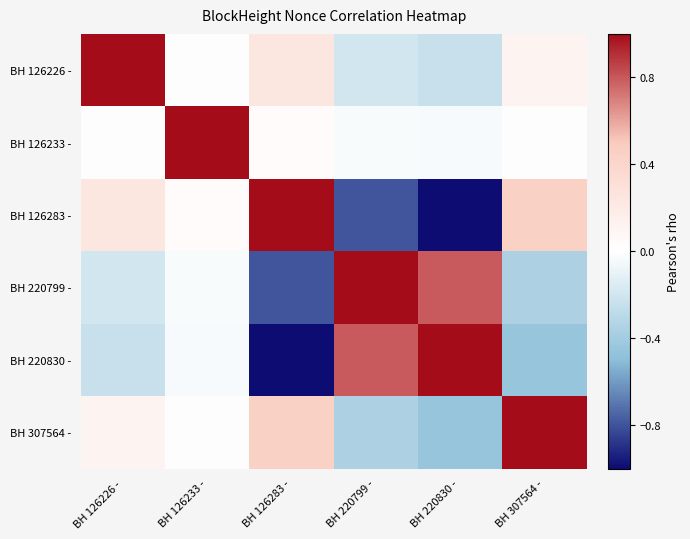

What is the spread (max minus min) of values at BH 126283 -?

2.0